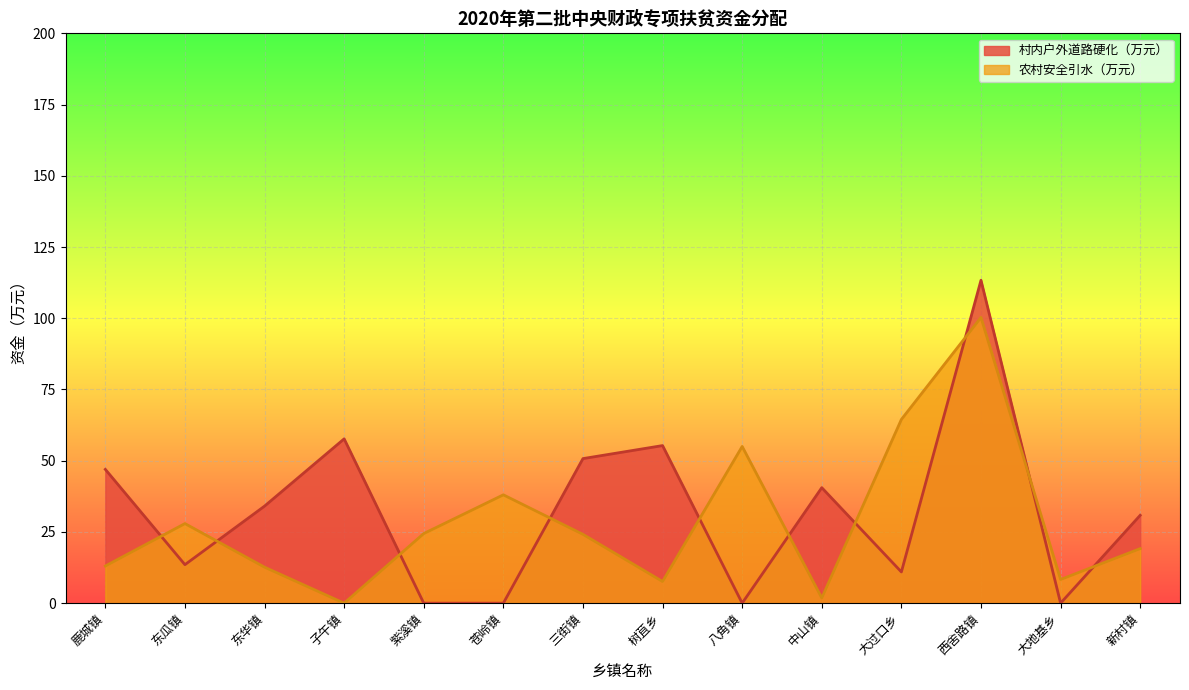

Is it true that 村内户外道路硬化（万元） equals 0.0 at 大地基乡?

True